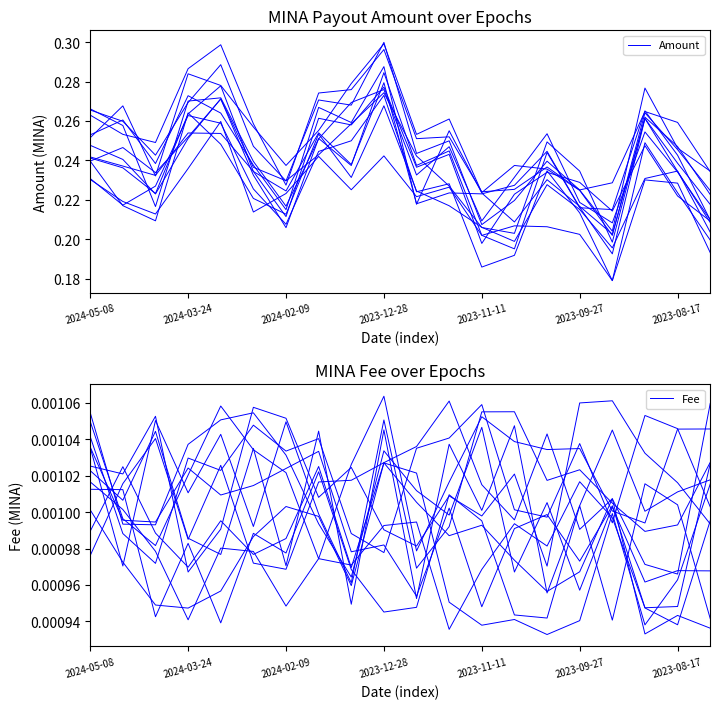

True or false: Amount and Fee cross at least once.

False